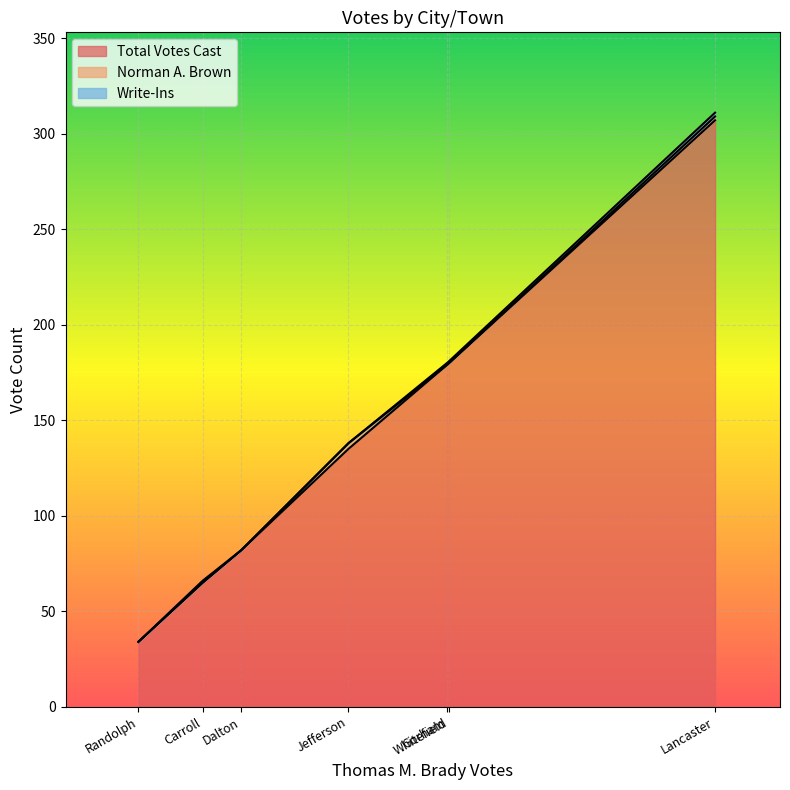

List the labels in order of Total Votes Cast value, largest first.

Lancaster, Whitefield, Gorham, Jefferson, Dalton, Carroll, Randolph